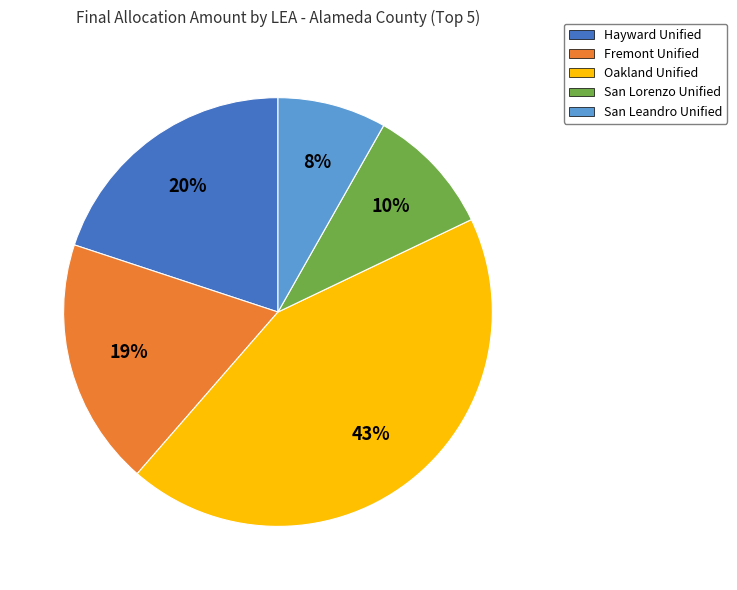

Does any single category account for the majority?

No